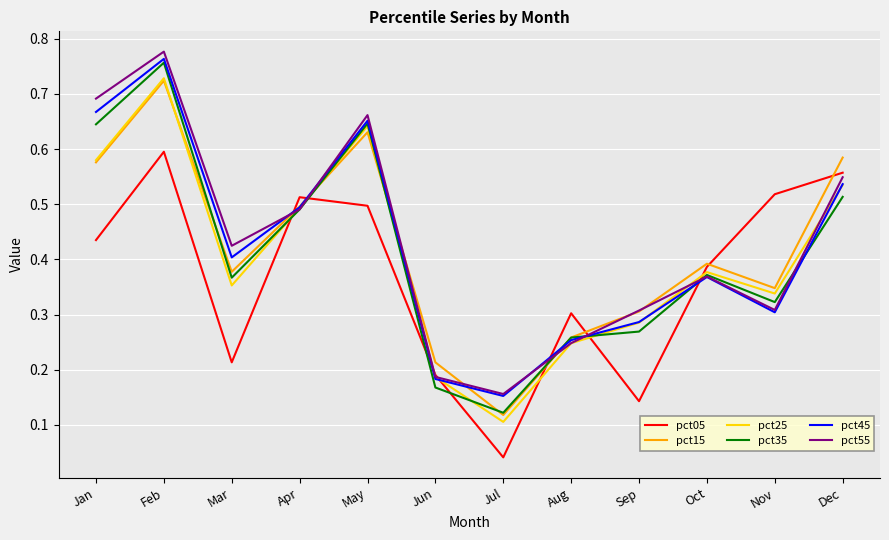

Where is the first local maximum for pct35?

Feb